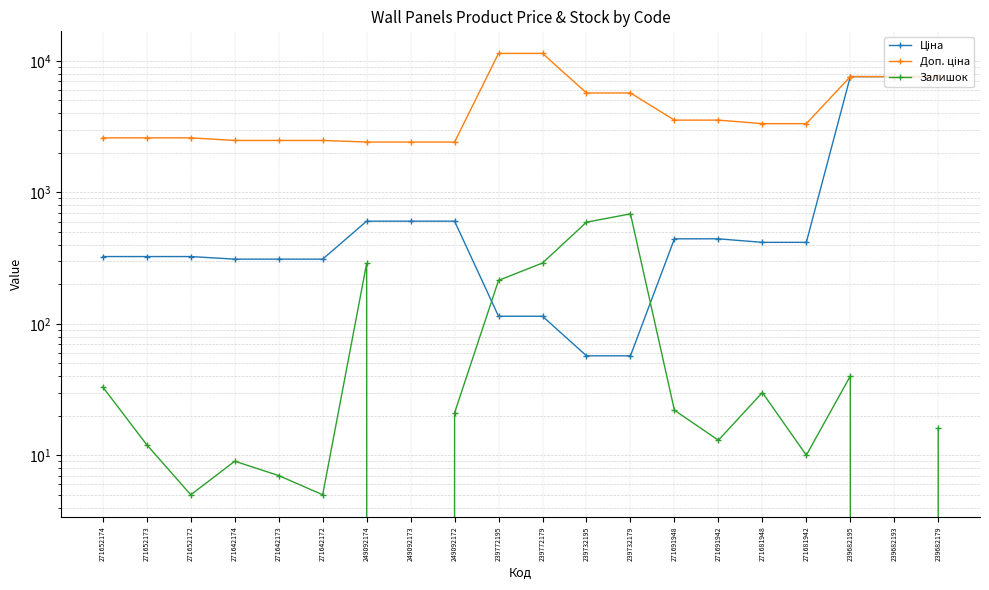

The value of Доп. ціна at 239732179 is 9679.0. True or false?

False